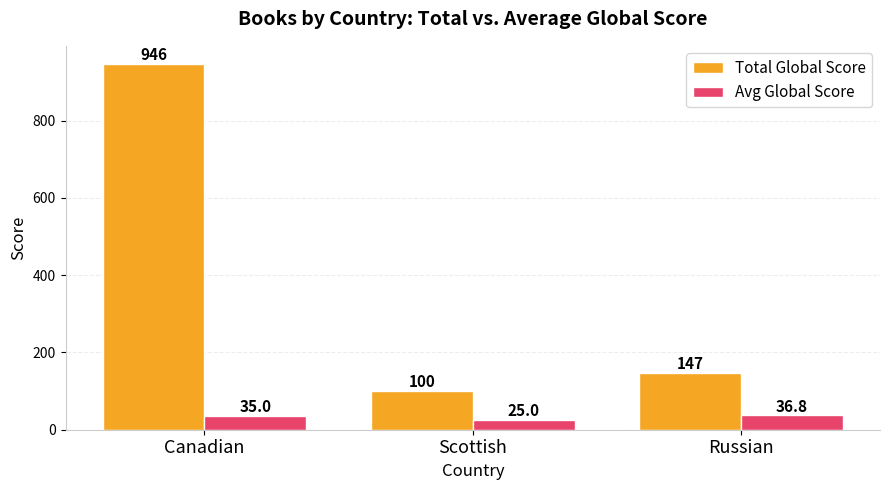

What are all the series names shown in the legend?

Total Global Score, Avg Global Score